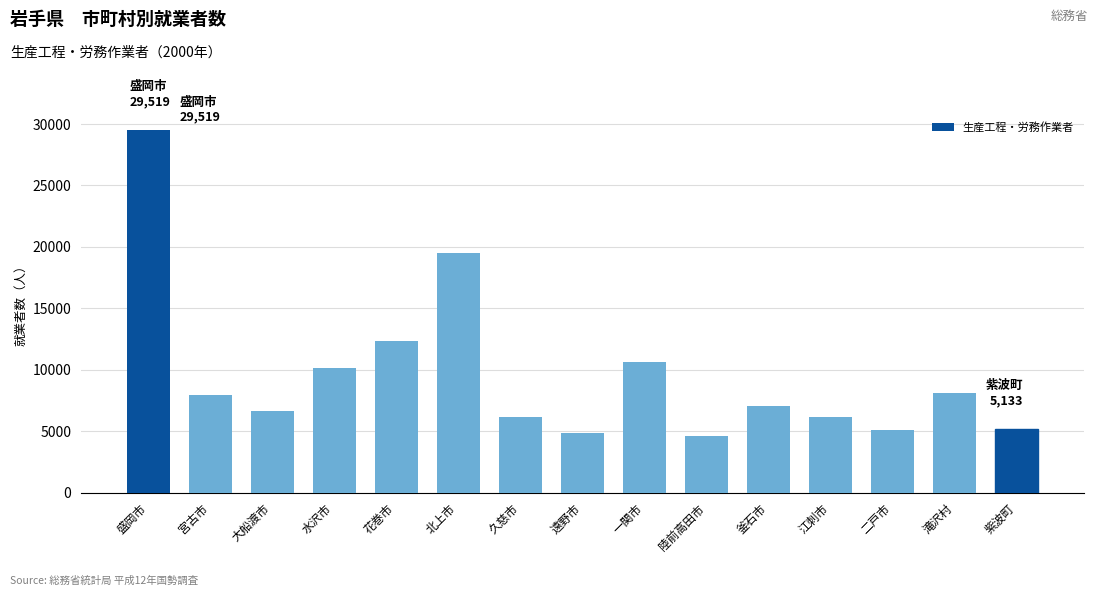

What is the sum of all values?

143944